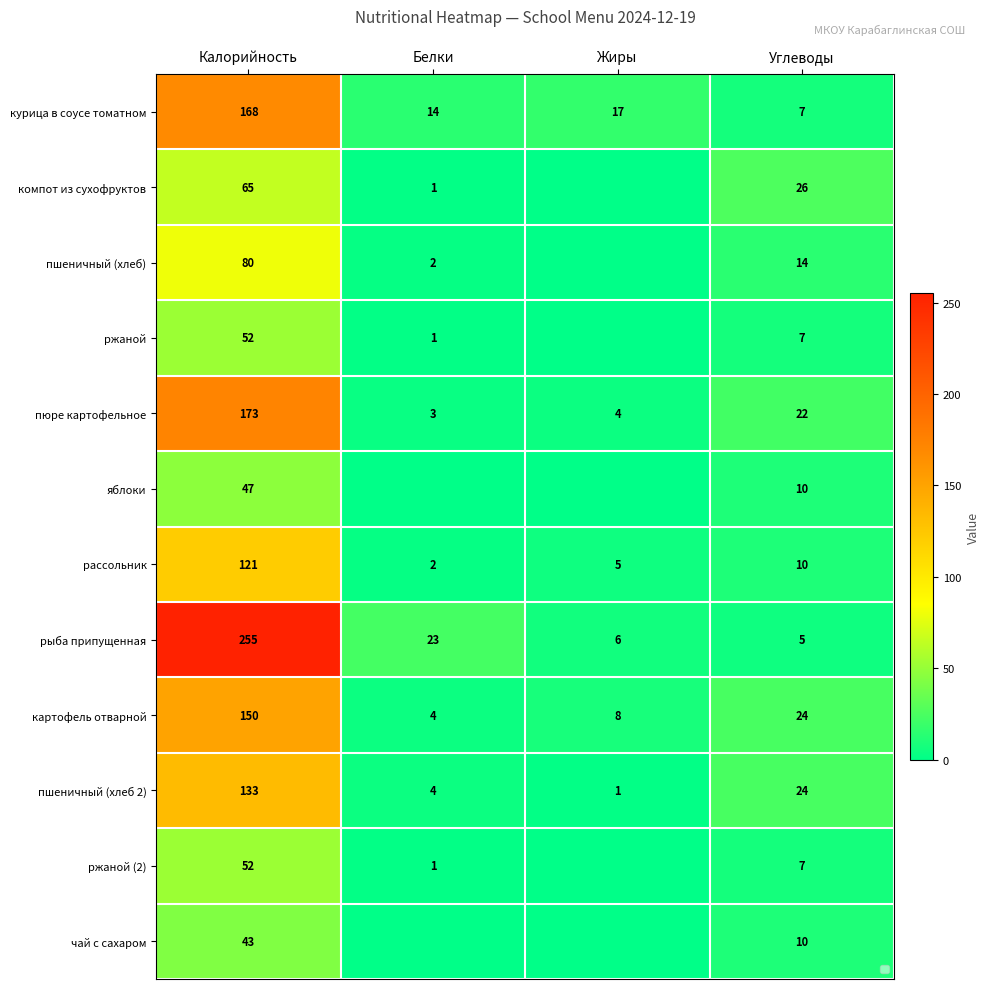

What is the spread (max minus min) of values at Калорийность?

212